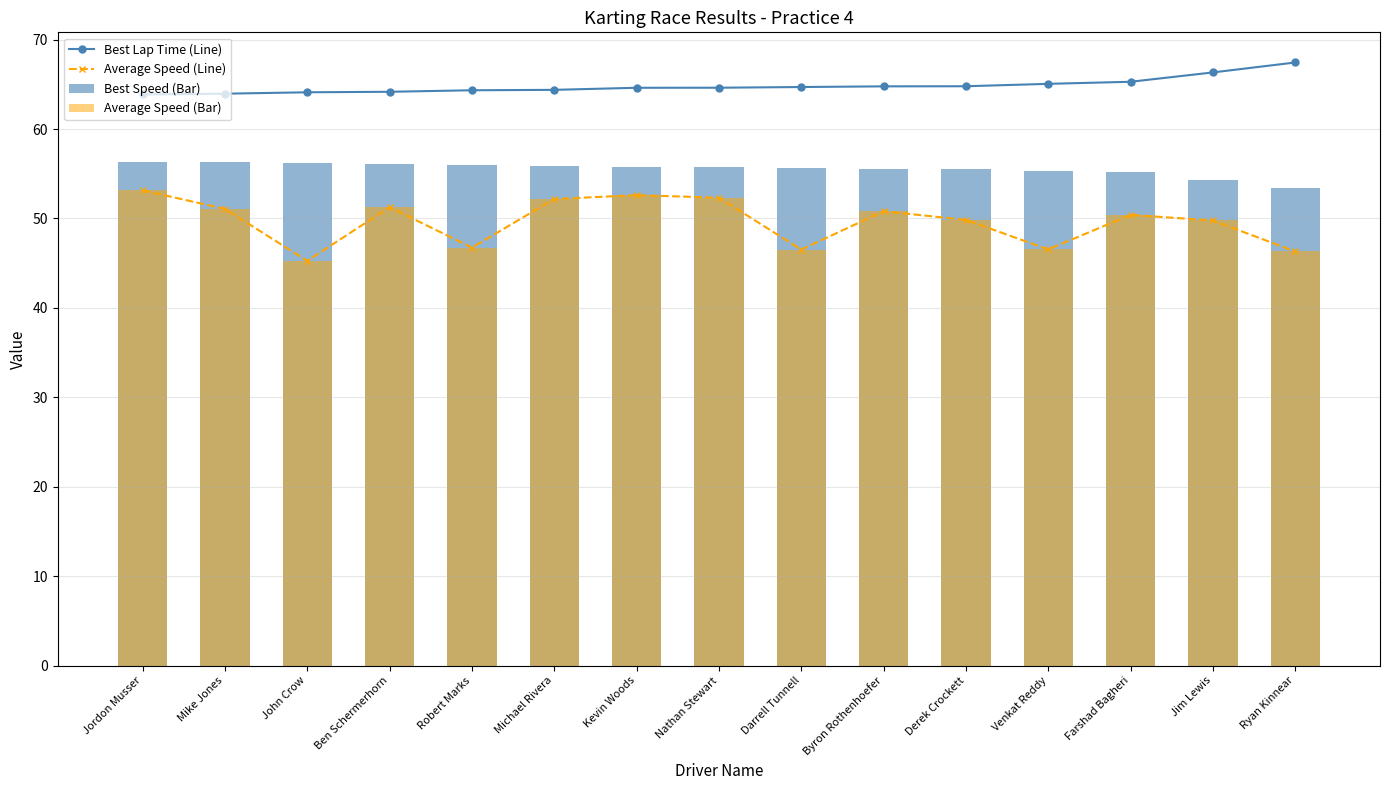

Reading right to left, transcribe all the data shown in this chart.

Best Lap Time (Line): Ryan Kinnear=67.4	Jim Lewis=66.3	Farshad Bagheri=65.3	Venkat Reddy=65.1	Derek Crockett=64.8	Byron Rothenhoefer=64.8	Darrell Tunnell=64.7	Nathan Stewart=64.6	Kevin Woods=64.6	Michael Rivera=64.4	Robert Marks=64.3	Ben Schermerhorn=64.2	John Crow=64.1	Mike Jones=64.0	Jordon Musser=63.9
Average Speed (Line): Ryan Kinnear=46.3	Jim Lewis=49.8	Farshad Bagheri=50.4	Venkat Reddy=46.5	Derek Crockett=49.8	Byron Rothenhoefer=50.8	Darrell Tunnell=46.5	Nathan Stewart=52.3	Kevin Woods=52.6	Michael Rivera=52.2	Robert Marks=46.7	Ben Schermerhorn=51.3	John Crow=45.3	Mike Jones=51.1	Jordon Musser=53.1
Best Speed (Bar): Ryan Kinnear=53.4	Jim Lewis=54.3	Farshad Bagheri=55.1	Venkat Reddy=55.3	Derek Crockett=55.6	Byron Rothenhoefer=55.6	Darrell Tunnell=55.6	Nathan Stewart=55.7	Kevin Woods=55.7	Michael Rivera=55.9	Robert Marks=56.0	Ben Schermerhorn=56.1	John Crow=56.2	Mike Jones=56.3	Jordon Musser=56.4
Average Speed (Bar): Ryan Kinnear=46.3	Jim Lewis=49.8	Farshad Bagheri=50.4	Venkat Reddy=46.5	Derek Crockett=49.8	Byron Rothenhoefer=50.8	Darrell Tunnell=46.5	Nathan Stewart=52.3	Kevin Woods=52.6	Michael Rivera=52.2	Robert Marks=46.7	Ben Schermerhorn=51.3	John Crow=45.3	Mike Jones=51.1	Jordon Musser=53.1